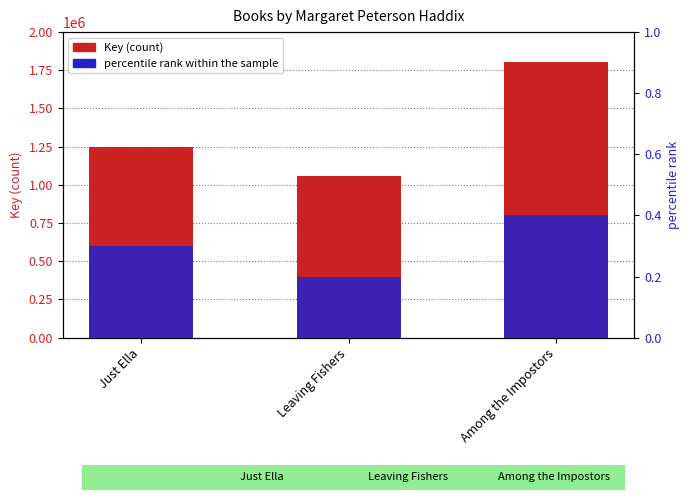

Rank the series by their maximum value, from highest to lowest.

Key, percentile rank within the sample